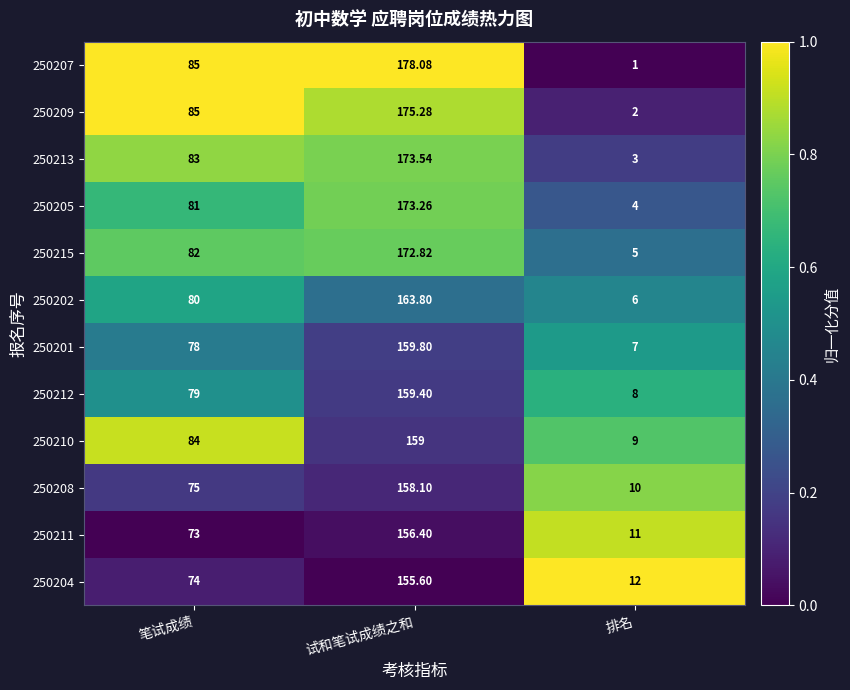

Rank the series at 试和笔试成绩之和 from highest to lowest value.

250207, 250209, 250213, 250205, 250215, 250202, 250201, 250212, 250210, 250208, 250211, 250204